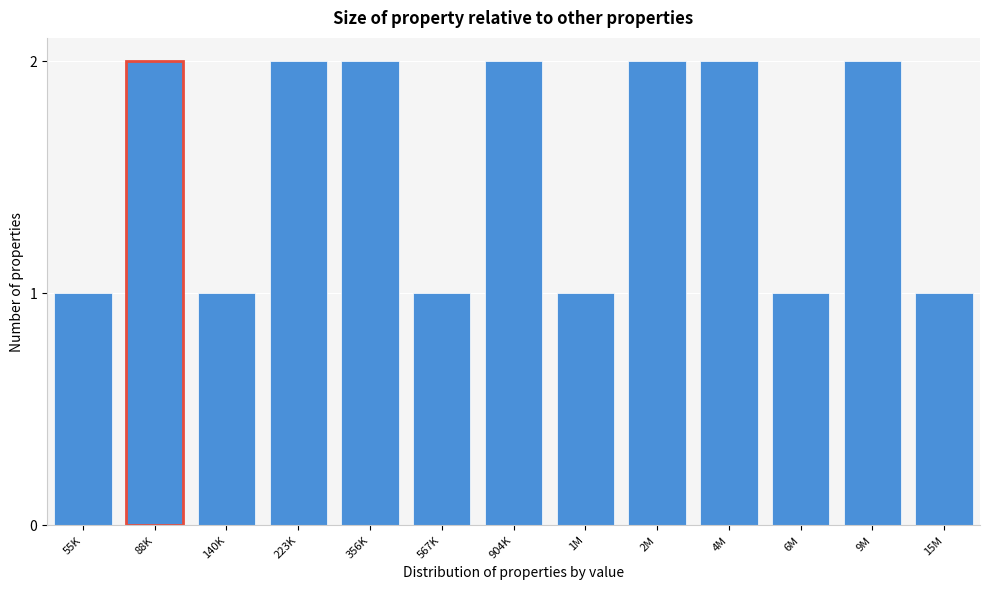

Reading left to right, extract all data points from this chart.

55K=1	88K=2	140K=1	223K=2	356K=2	567K=1	904K=2	1M=1	2M=2	4M=2	6M=1	9M=2	15M=1